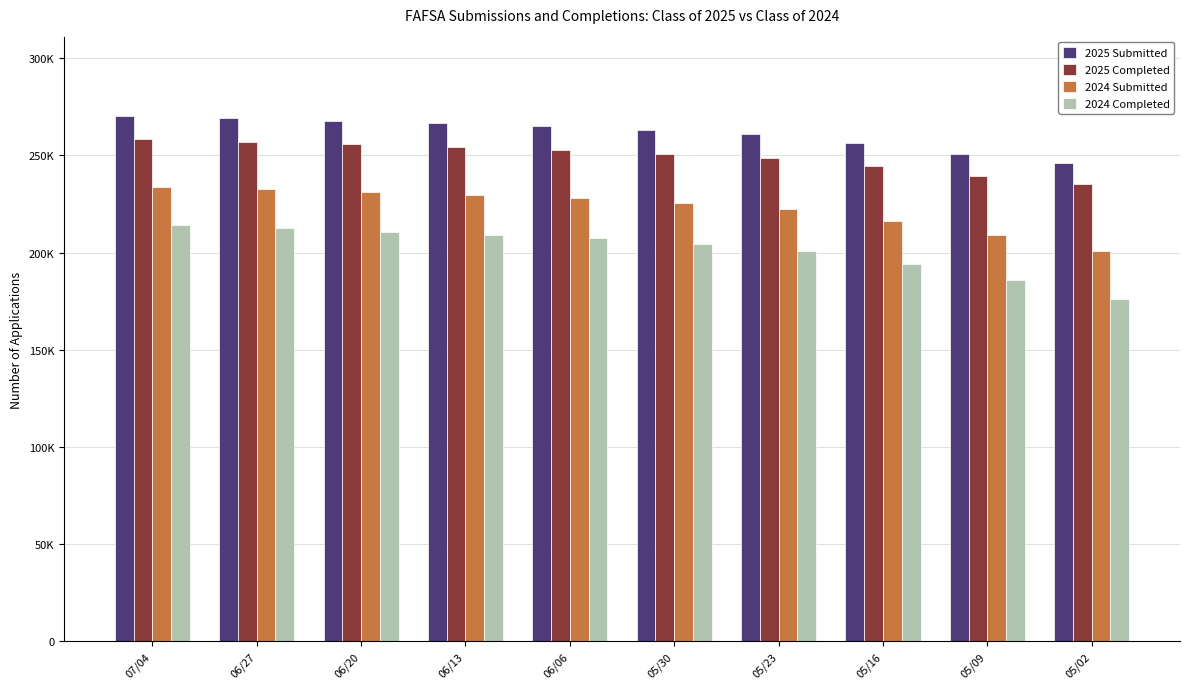

What are all the series names shown in the legend?

2025 Submitted, 2025 Completed, 2024 Submitted, 2024 Completed